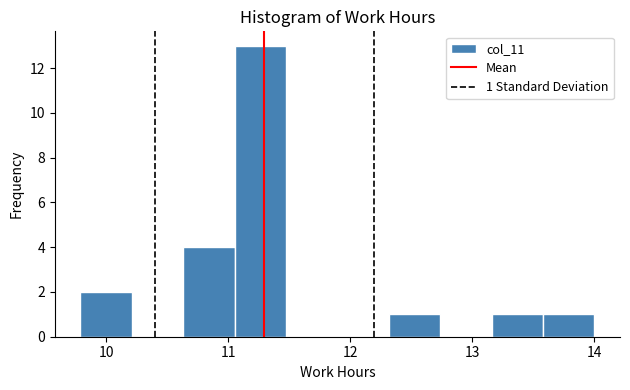

Which range on the x-axis has the tallest bar?

11.1 to 11.5